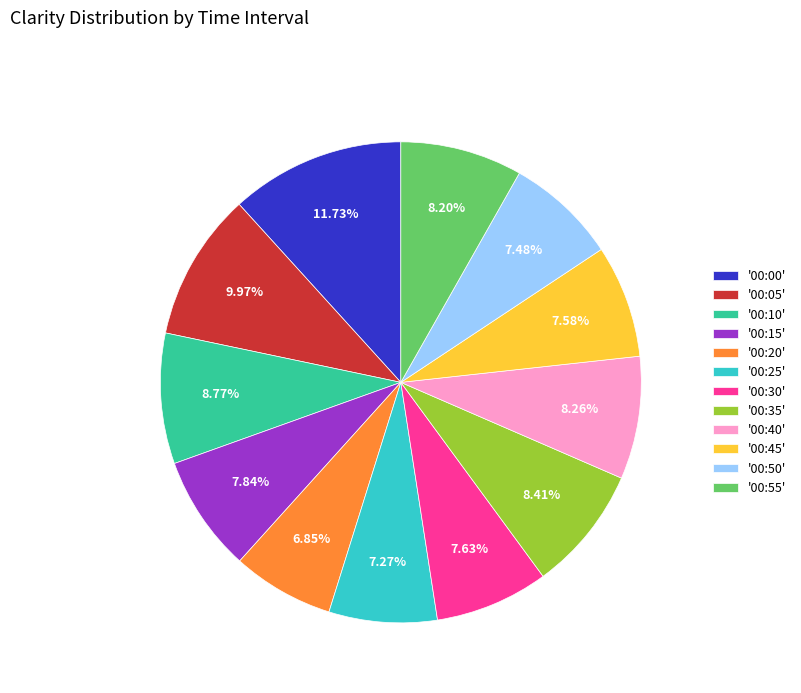

Count the number of slices in the pie.

12